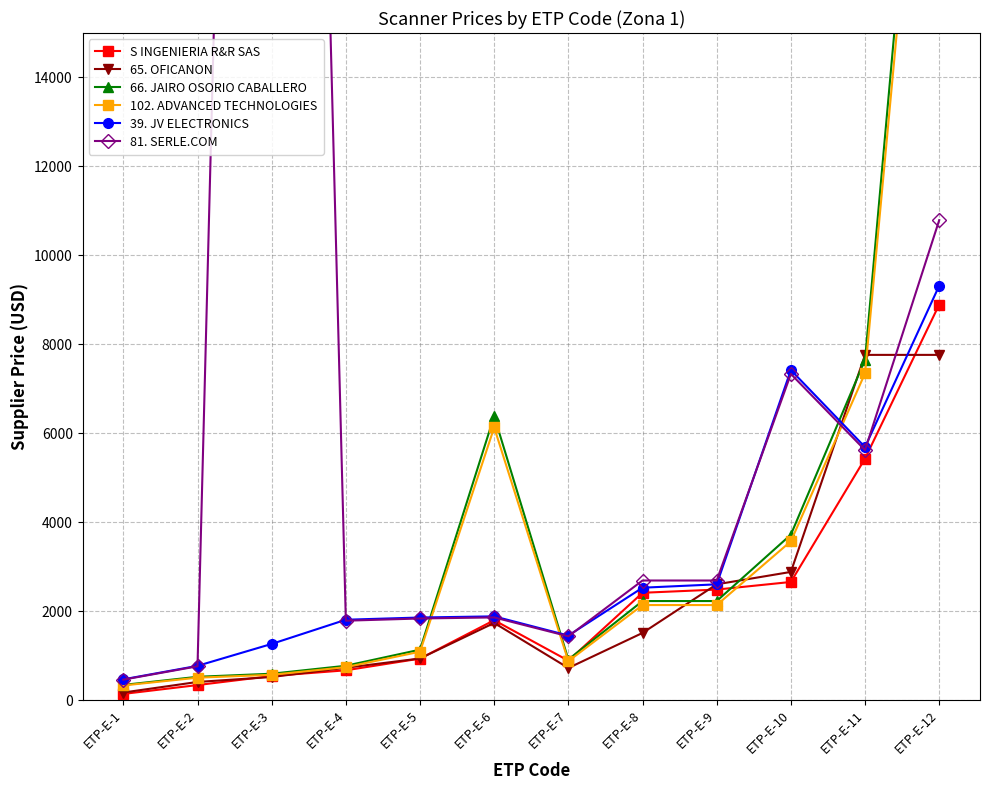

True or false: 65. OFICANON and 81. SERLE.COM cross at least once.

True